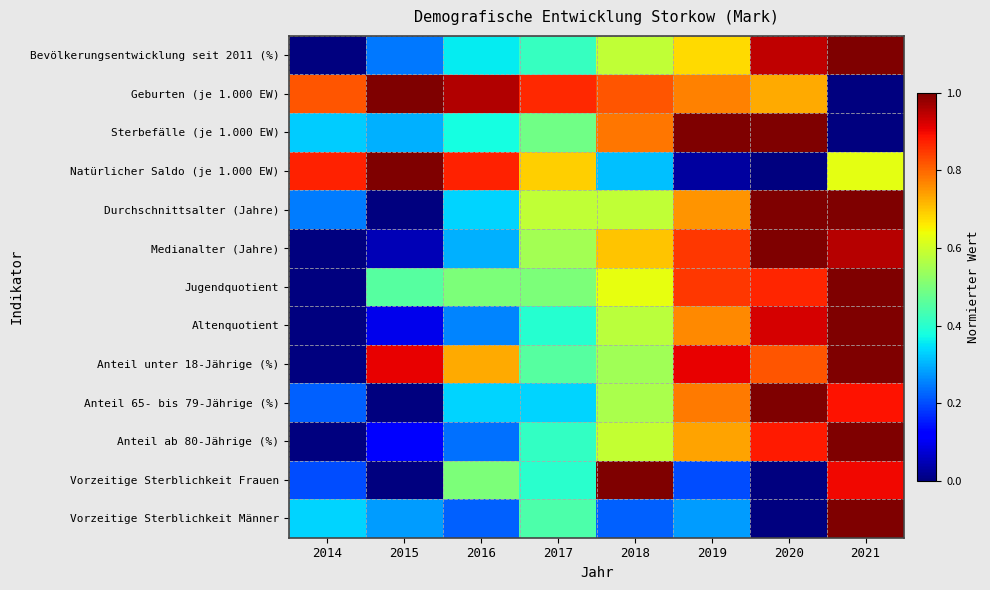

Reading left to right, extract all data points from this chart.

Bevölkerungsentwicklung seit 2011 (%): 2014=0.0	2015=0.2	2016=0.4	2017=0.4	2018=0.6	2019=0.7	2020=0.9	2021=1.0
Geburten (je 1.000 EW): 2014=0.8	2015=1.0	2016=1.0	2017=0.9	2018=0.8	2019=0.8	2020=0.7	2021=0.0
Sterbefälle (je 1.000 EW): 2014=0.3	2015=0.3	2016=0.4	2017=0.5	2018=0.8	2019=1.0	2020=1.0	2021=0.0
Natürlicher Saldo (je 1.000 EW): 2014=0.9	2015=1.0	2016=0.9	2017=0.7	2018=0.3	2019=0.0	2020=0.0	2021=0.6
Durchschnittsalter (Jahre): 2014=0.2	2015=0.0	2016=0.3	2017=0.6	2018=0.6	2019=0.8	2020=1.0	2021=1.0
Medianalter (Jahre): 2014=0.0	2015=0.1	2016=0.3	2017=0.6	2018=0.7	2019=0.9	2020=1.0	2021=1.0
Jugendquotient: 2014=0.0	2015=0.5	2016=0.5	2017=0.5	2018=0.6	2019=0.8	2020=0.9	2021=1.0
Altenquotient: 2014=0.0	2015=0.1	2016=0.3	2017=0.4	2018=0.6	2019=0.8	2020=0.9	2021=1.0
Anteil unter 18-Jährige (%): 2014=0.0	2015=0.9	2016=0.7	2017=0.5	2018=0.5	2019=0.9	2020=0.8	2021=1.0
Anteil 65- bis 79-Jährige (%): 2014=0.2	2015=0.0	2016=0.3	2017=0.3	2018=0.6	2019=0.8	2020=1.0	2021=0.9
Anteil ab 80-Jährige (%): 2014=0.0	2015=0.1	2016=0.2	2017=0.4	2018=0.6	2019=0.7	2020=0.9	2021=1.0
Vorzeitige Sterblichkeit Frauen: 2014=0.2	2015=0.0	2016=0.5	2017=0.4	2018=1.0	2019=0.2	2020=0.0	2021=0.9
Vorzeitige Sterblichkeit Männer: 2014=0.3	2015=0.3	2016=0.2	2017=0.4	2018=0.2	2019=0.3	2020=0.0	2021=1.0